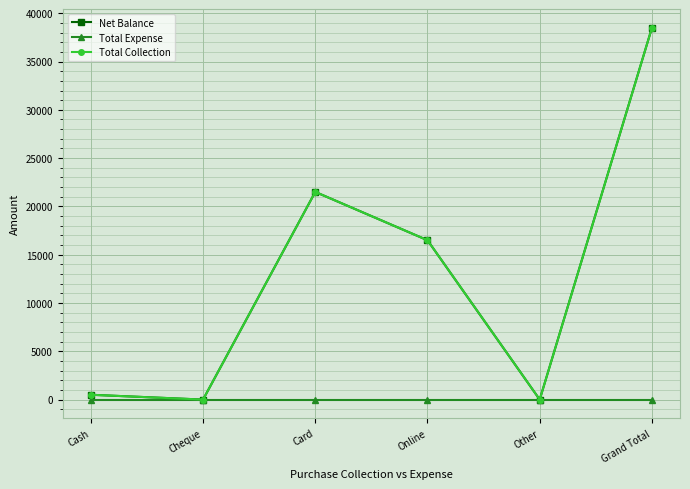

Does the chart display data point markers on the line(s)?

Yes